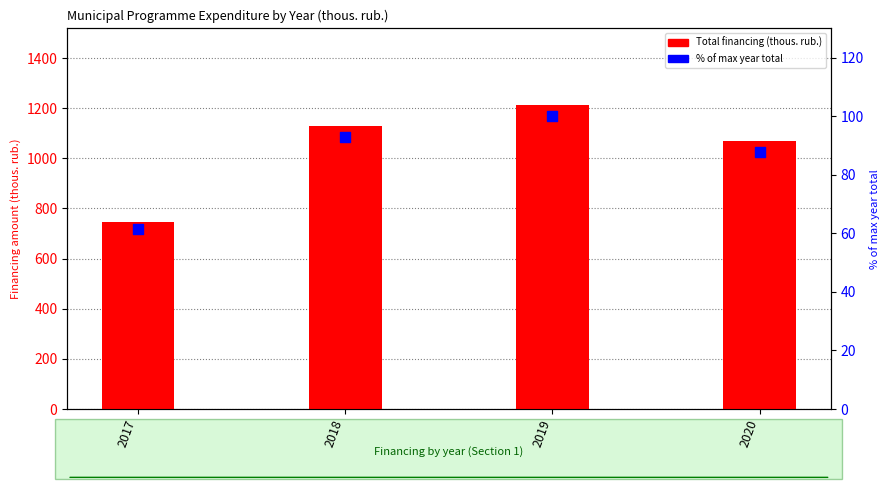

Which series contains the highest Y value?

Total financing (thous. rub.)